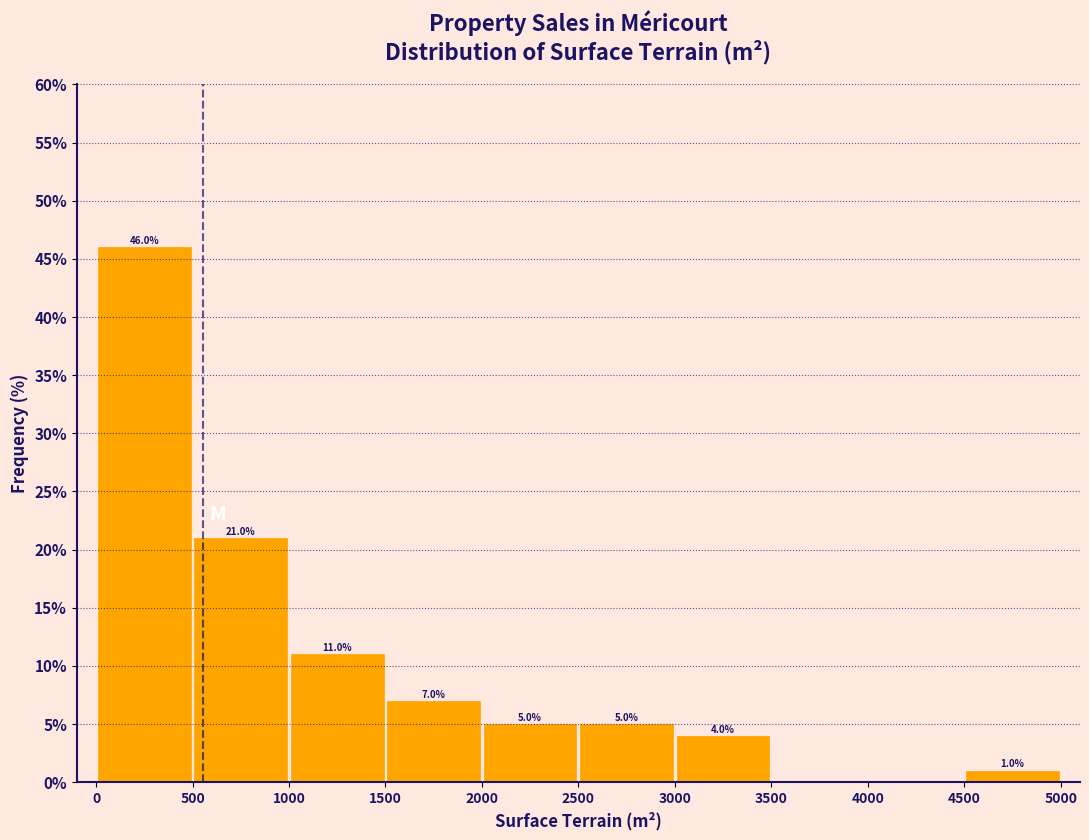

Which range on the x-axis has the tallest bar?

0 to 500